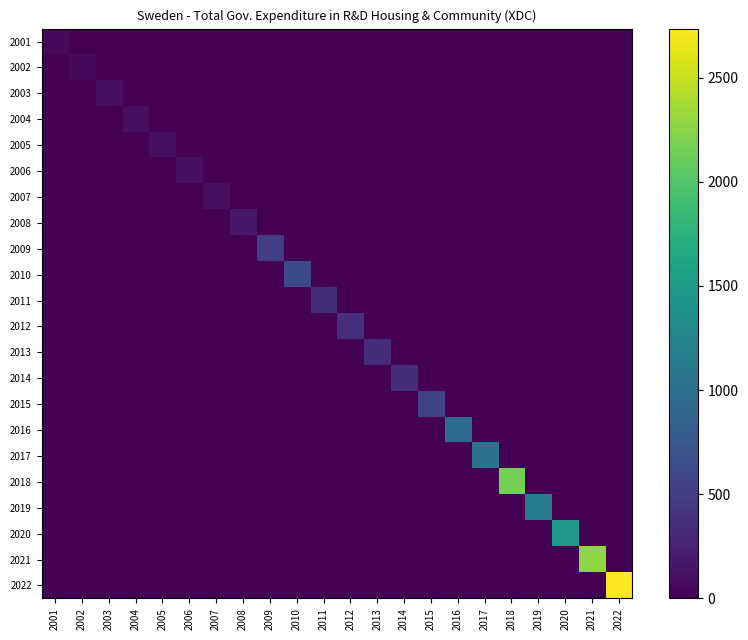

What is the difference between the highest and lowest values at 2003?

104